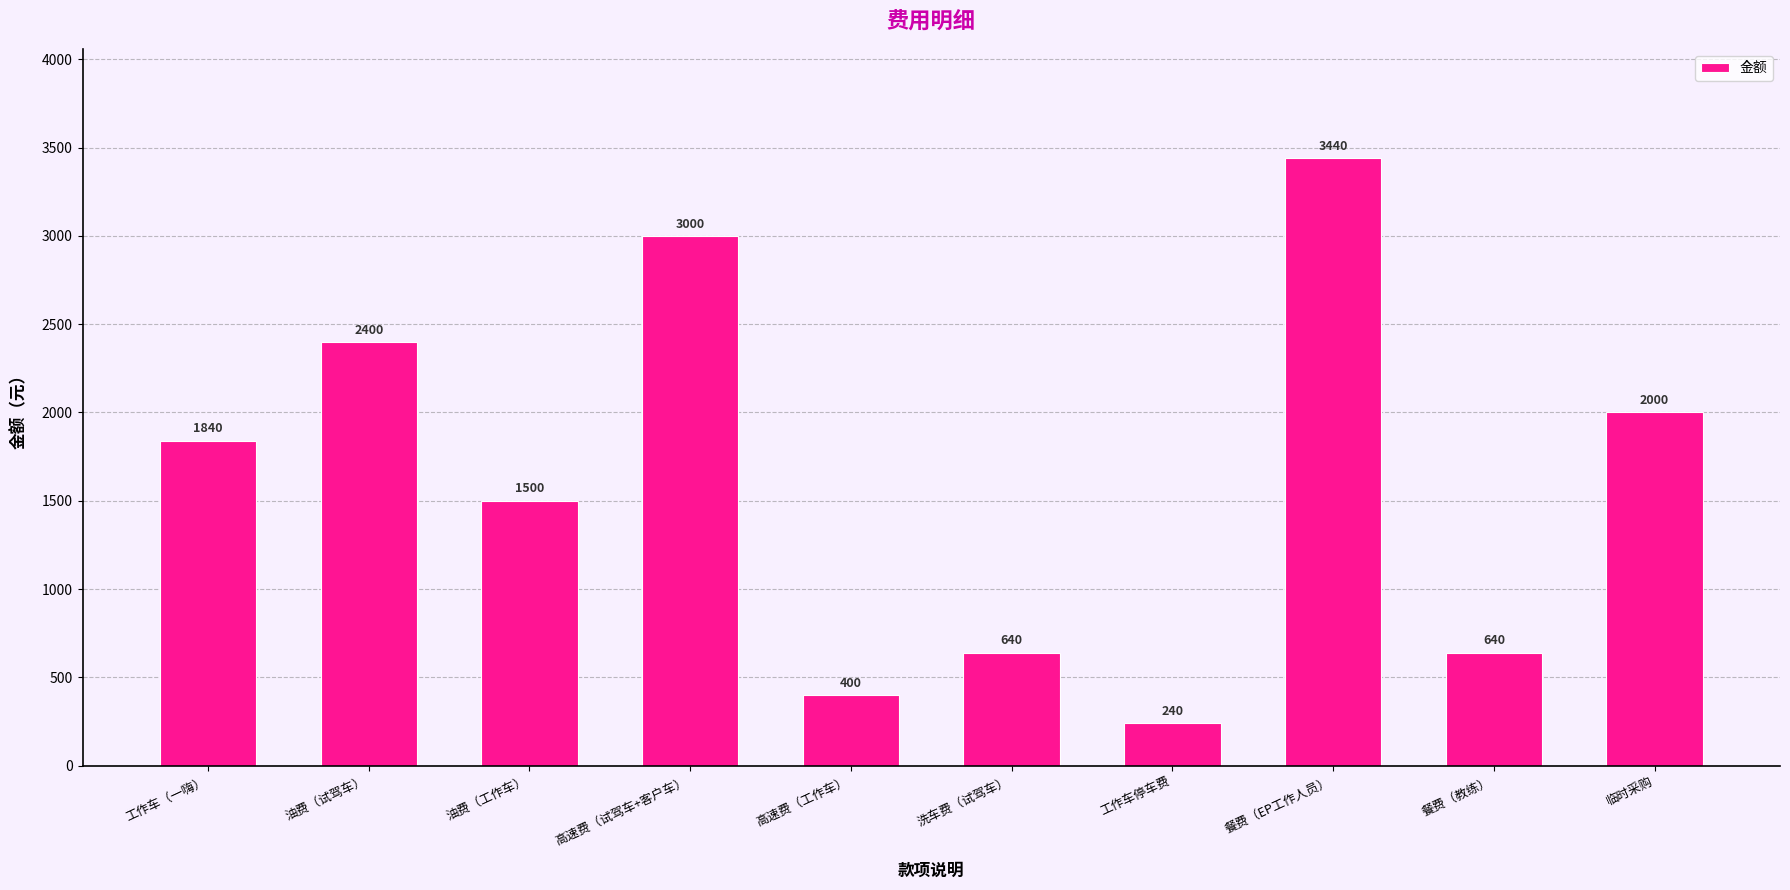

Reading left to right, list all the values displayed in this chart.

工作车（一嗨）=1840	油费（试驾车）=2400	油费（工作车）=1500	高速费（试驾车+客户车）=3000	高速费（工作车）=400	洗车费（试驾车）=640	工作车停车费=240	餐费（EP工作人员）=3440	餐费（教练）=640	临时采购=2000